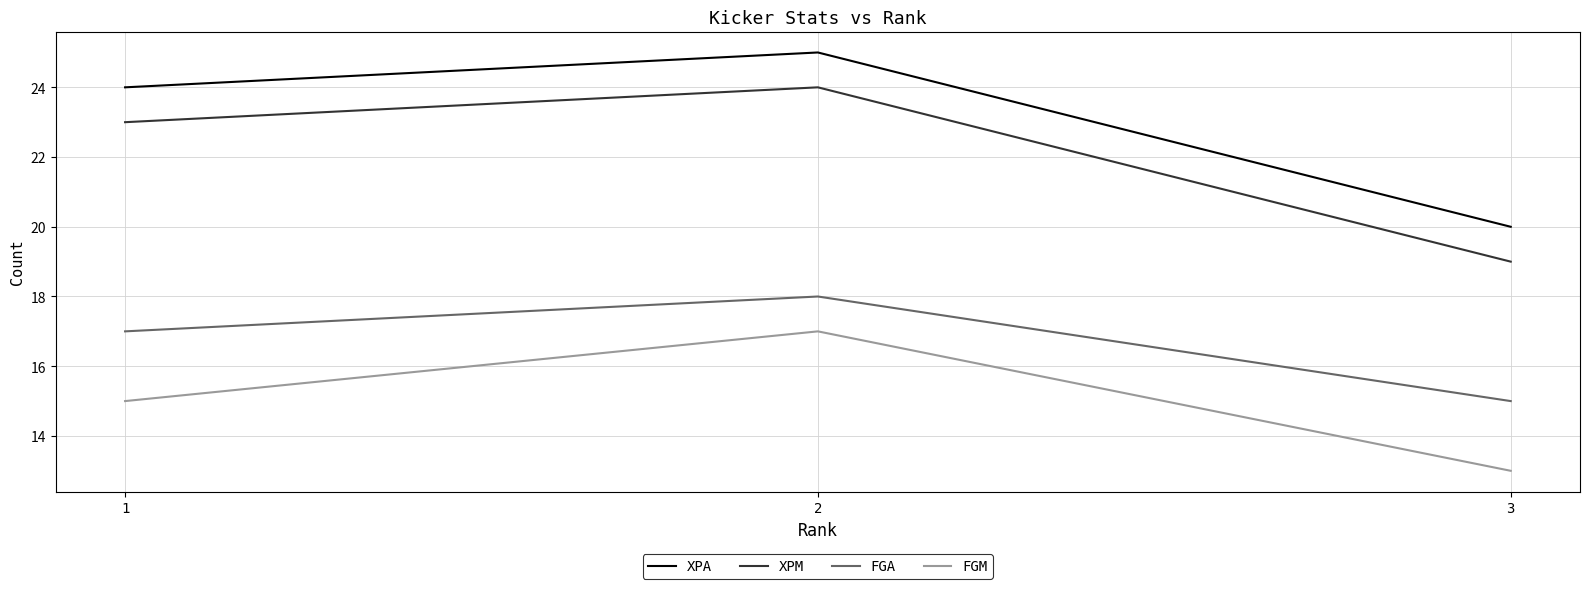

How many distinct data groups are displayed?

4